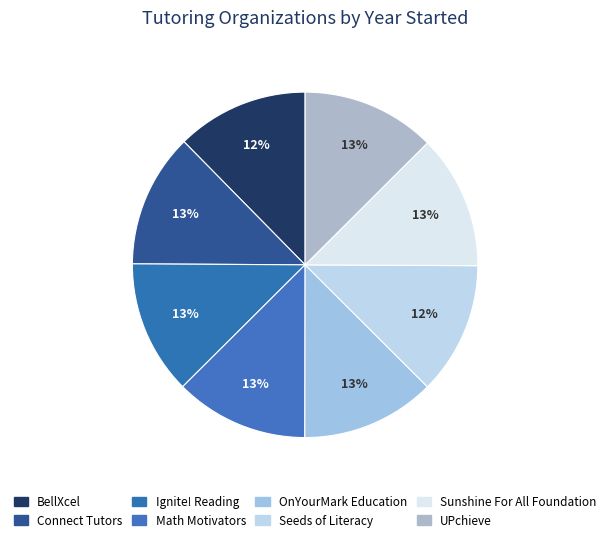

What percentage is the Ignite! Reading slice, to the nearest percent?

13%